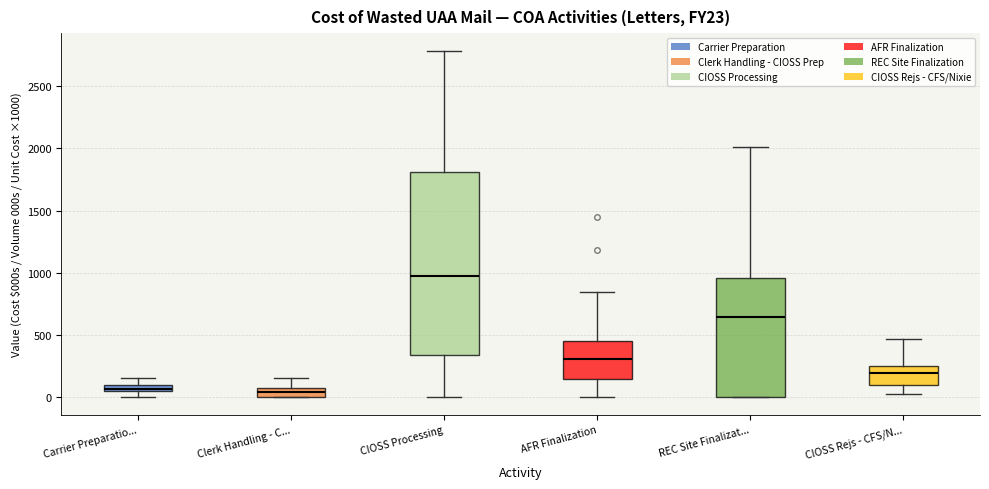

Comparing the boxes themselves (not the whiskers), which one is the tallest?

CIOSS Processing